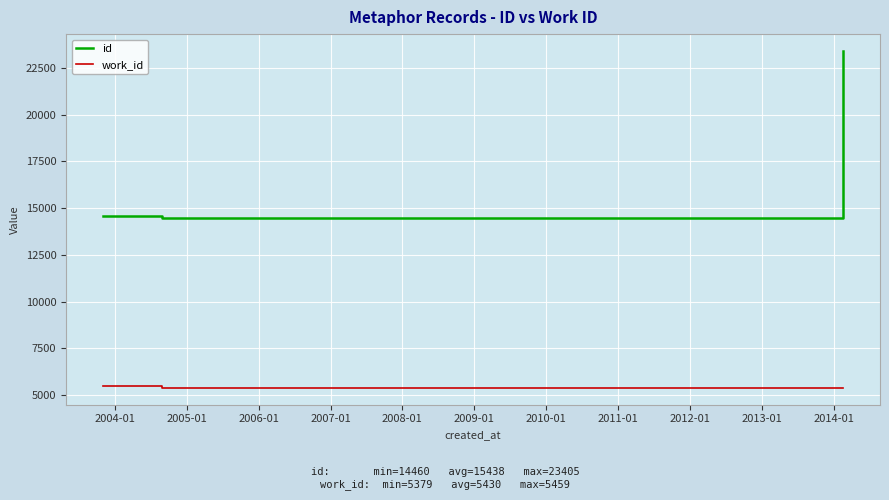

True or false: id has more than 2 points higher than both neighbors.

False